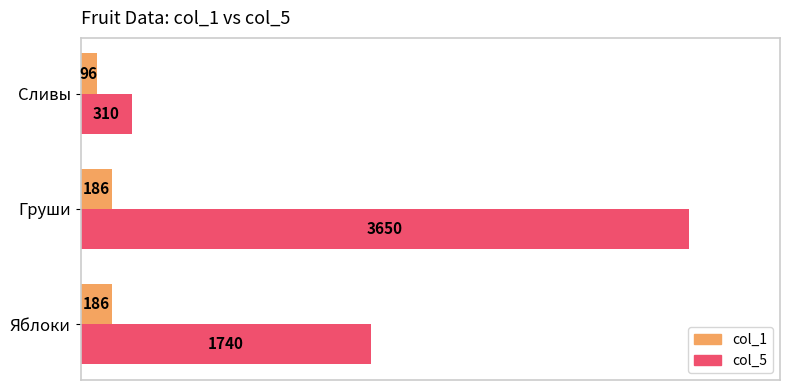

The col_1 series shows 186 at Груши. True or false?

True